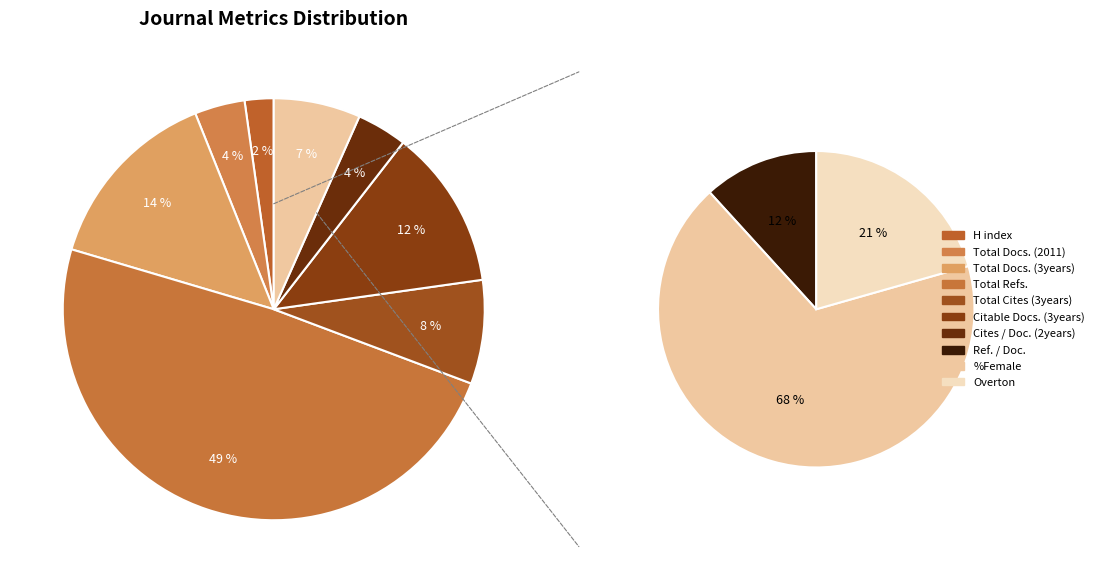

Which has a higher value, %Female or Cites / Doc. (2years)?

%Female